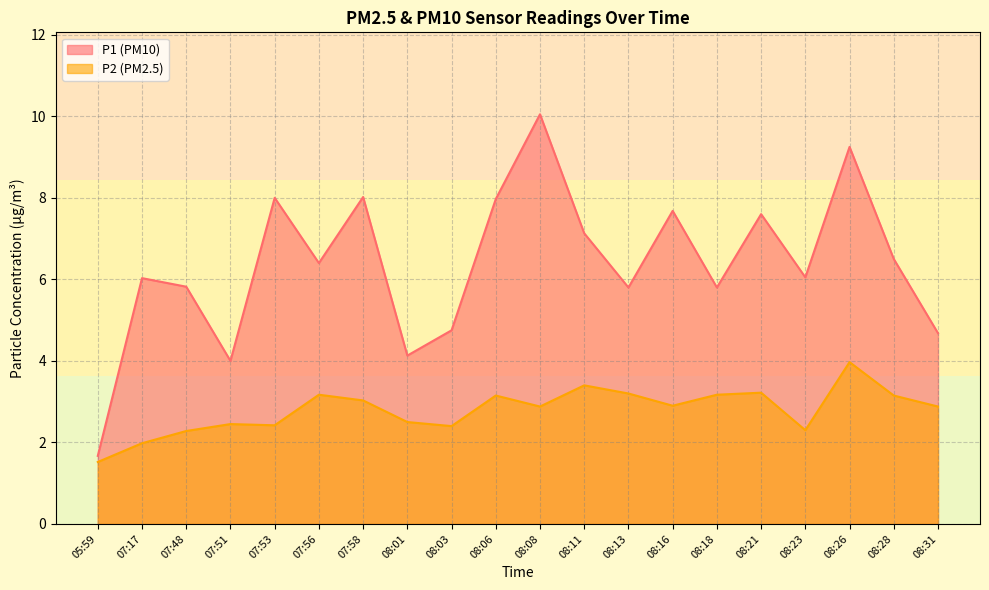

What are all the series names shown in the legend?

P1 (PM10), P2 (PM2.5)